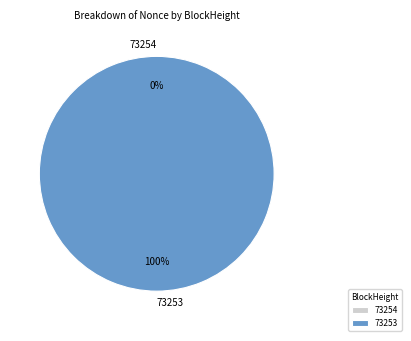

Which category has the biggest portion of the pie?

73253